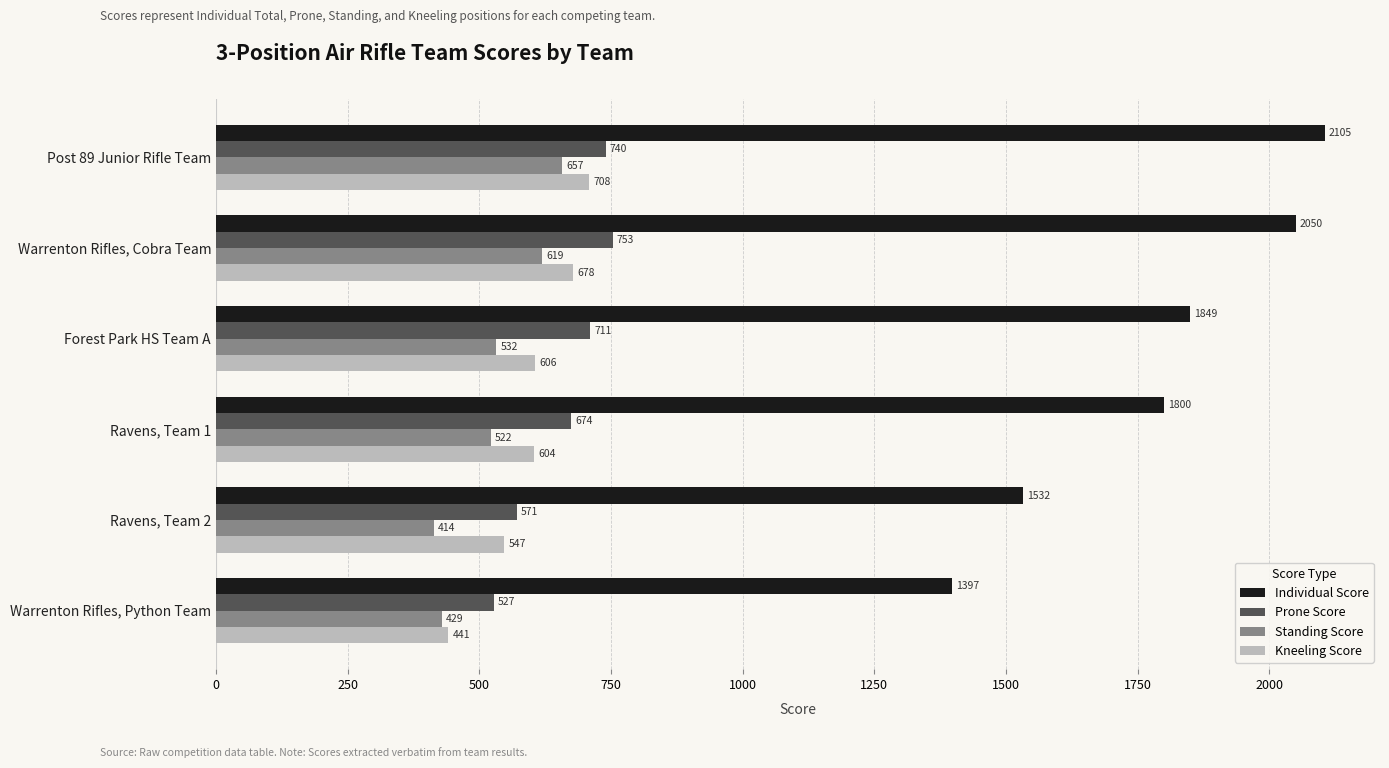

Between Warrenton Rifles, Cobra Team and Forest Park HS Team A, which series saw the biggest shift?

Individual Score